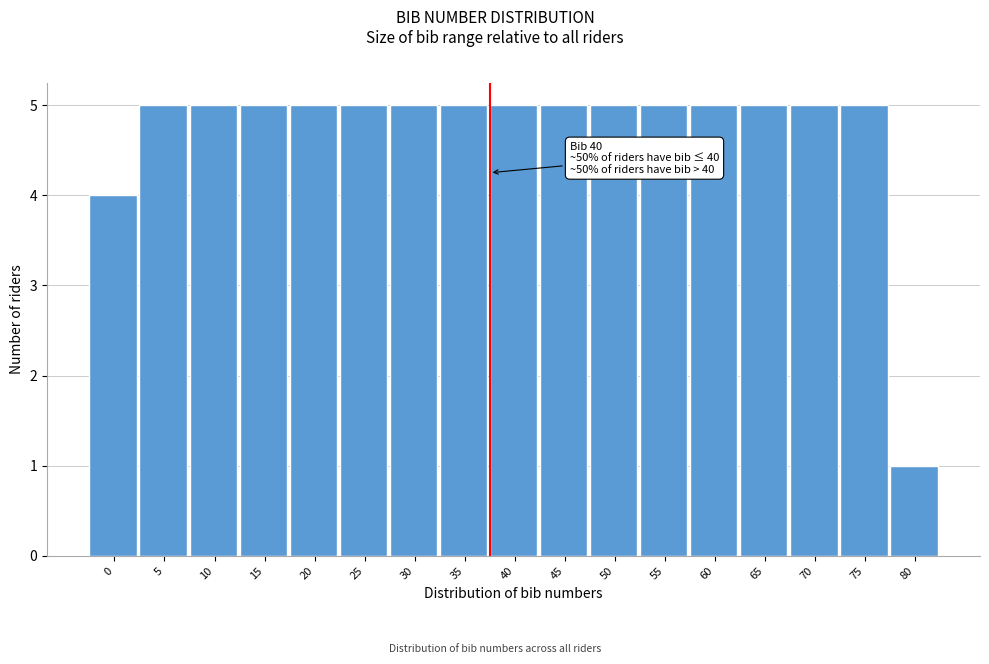

Reading left to right, extract all data points from this chart.

0=4	5=5	10=5	15=5	20=5	25=5	30=5	35=5	40=5	45=5	50=5	55=5	60=5	65=5	70=5	75=5	80=1